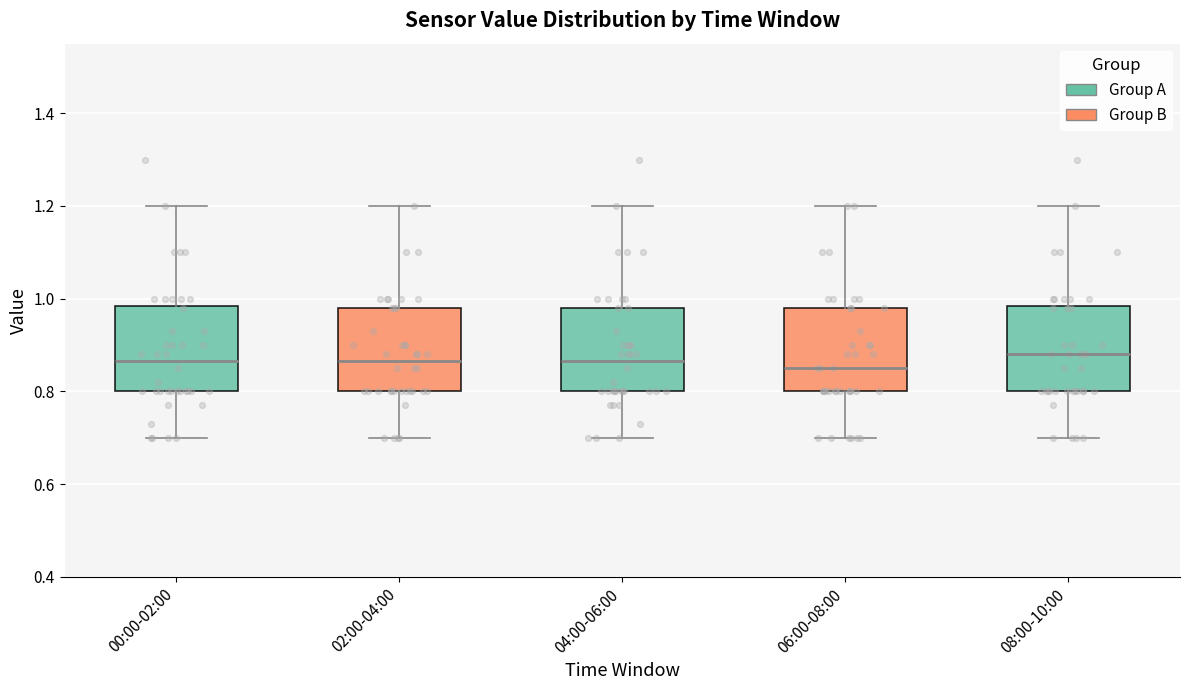

Reading left to right, transcribe this box plot: for each box, give where its median line is, the range the box spans, and where its two whiskers end, as read against the y-axis. The values are not printed on the chart, so give them approximately, as read against the axis.

00:00-02:00: median 0.86, box 0.80 to 0.98, whiskers 0.70 to 1.20
02:00-04:00: median 0.86, box 0.80 to 0.98, whiskers 0.70 to 1.20
04:00-06:00: median 0.86, box 0.80 to 0.98, whiskers 0.70 to 1.20
06:00-08:00: median 0.86, box 0.80 to 0.98, whiskers 0.70 to 1.20
08:00-10:00: median 0.88, box 0.80 to 0.98, whiskers 0.70 to 1.20